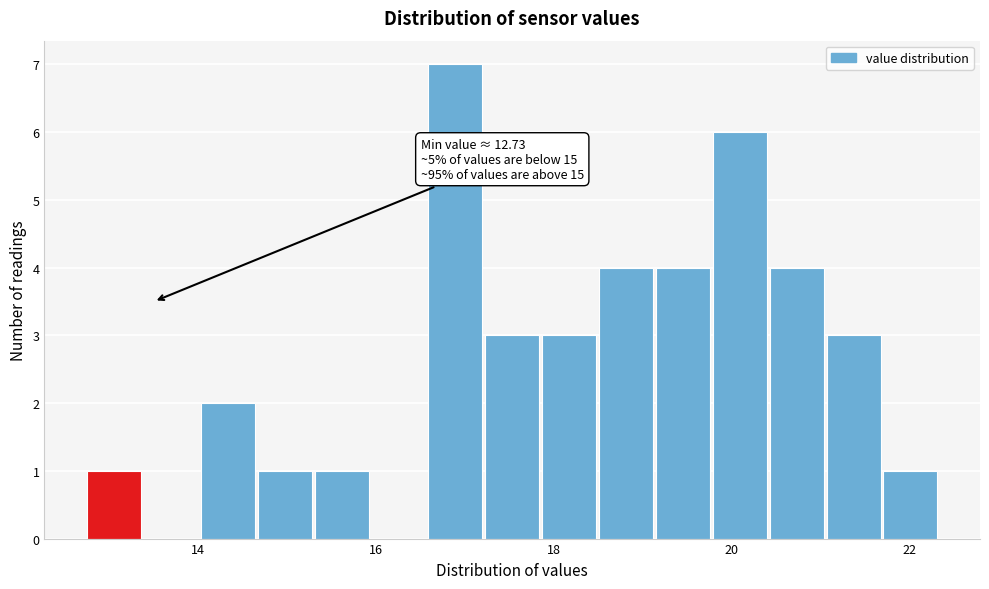

Around what value on the x-axis is the tallest bar? Give the approximate position of its centre, as read against the axis.

16.8